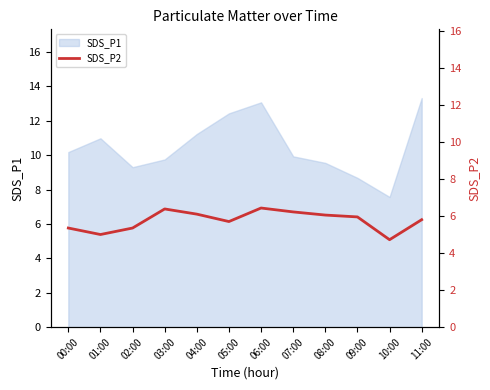

At which category does the chart reach its peak across all series?

06:00